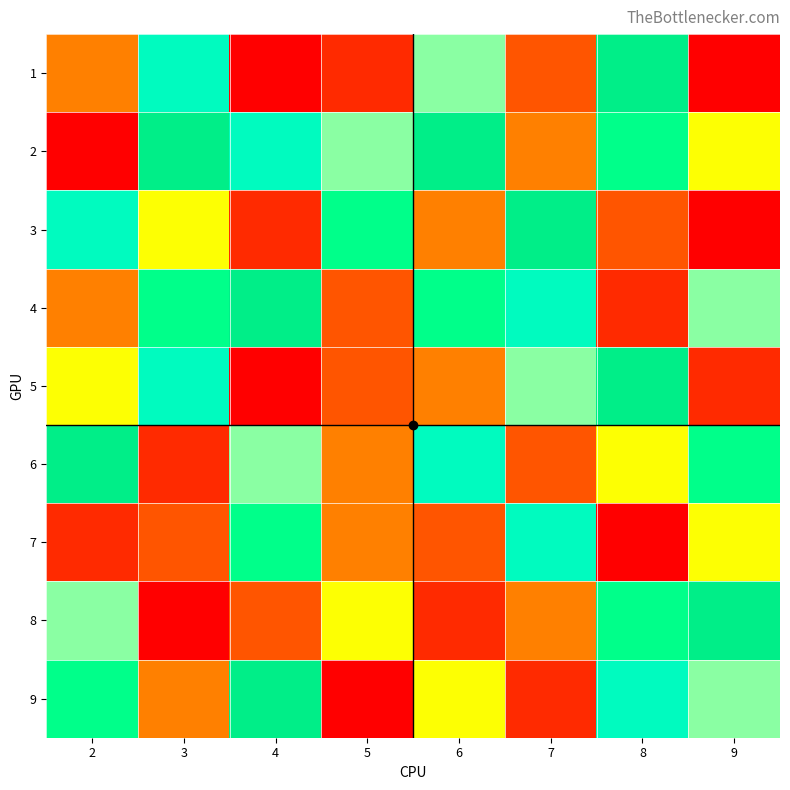

Which has a higher value, 4 or 5?

5